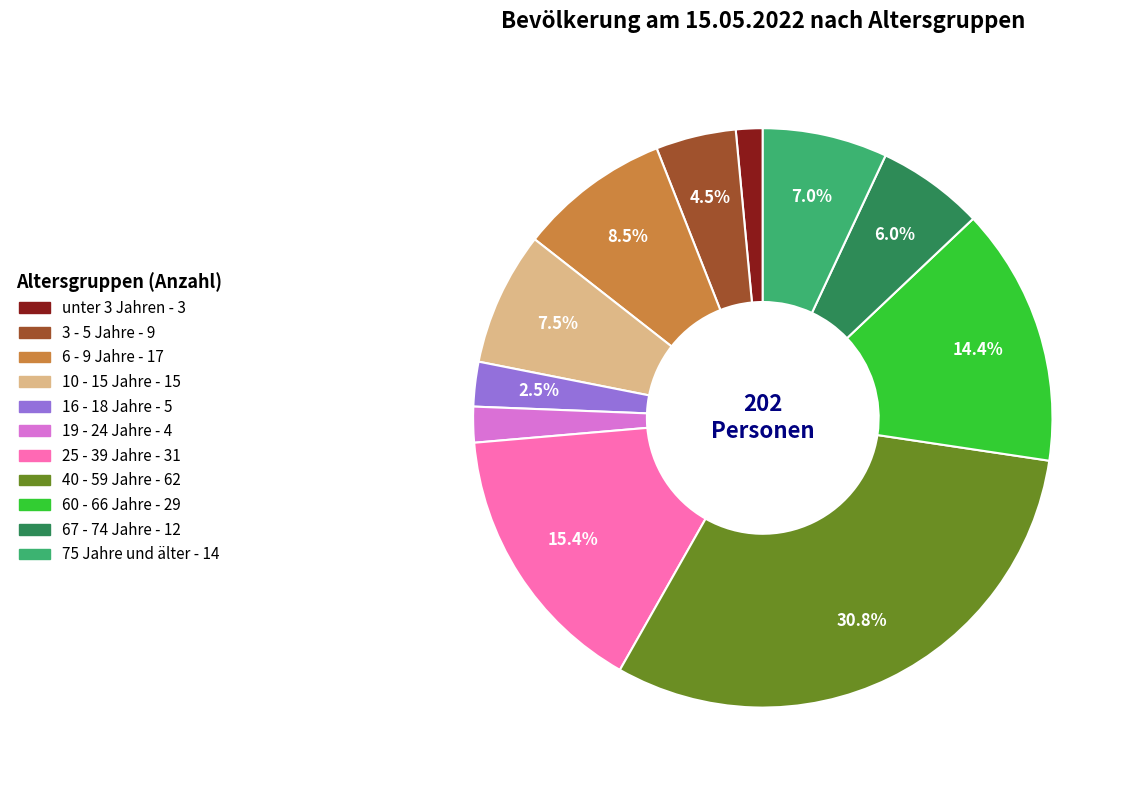

To the nearest percent, what is the difference between the 16 - 18 Jahre and 10 - 15 Jahre slice percentages?

5%